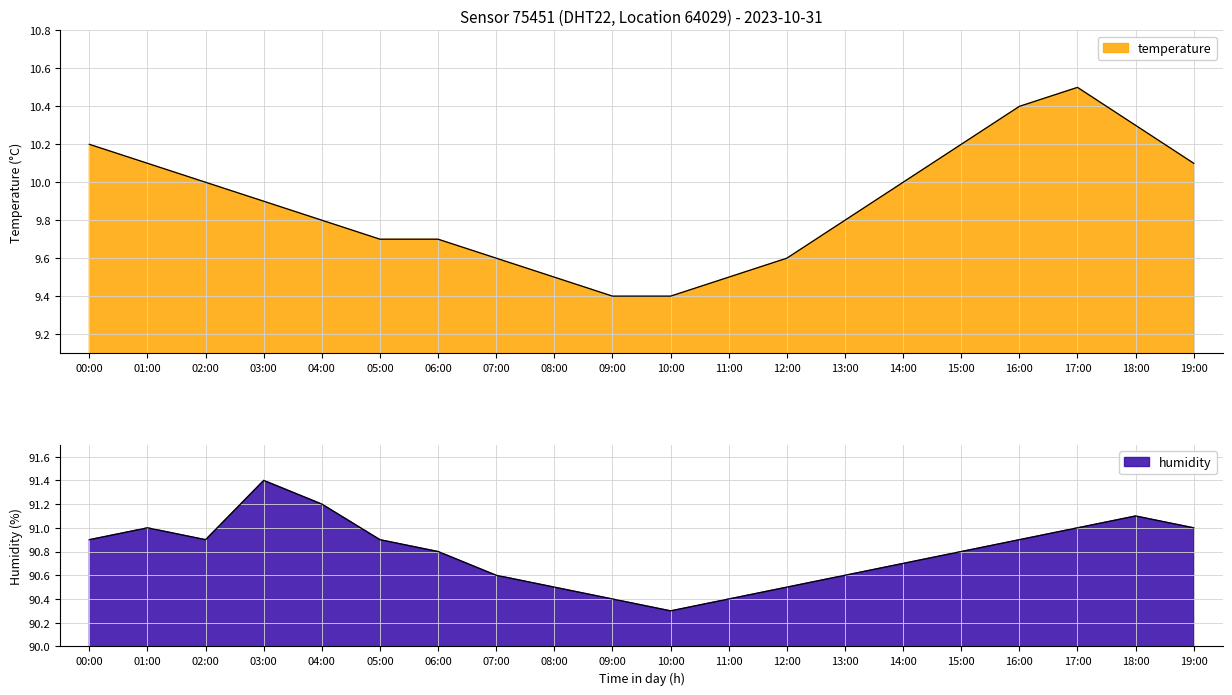

Rank the series by their maximum value, from lowest to highest.

temperature, humidity